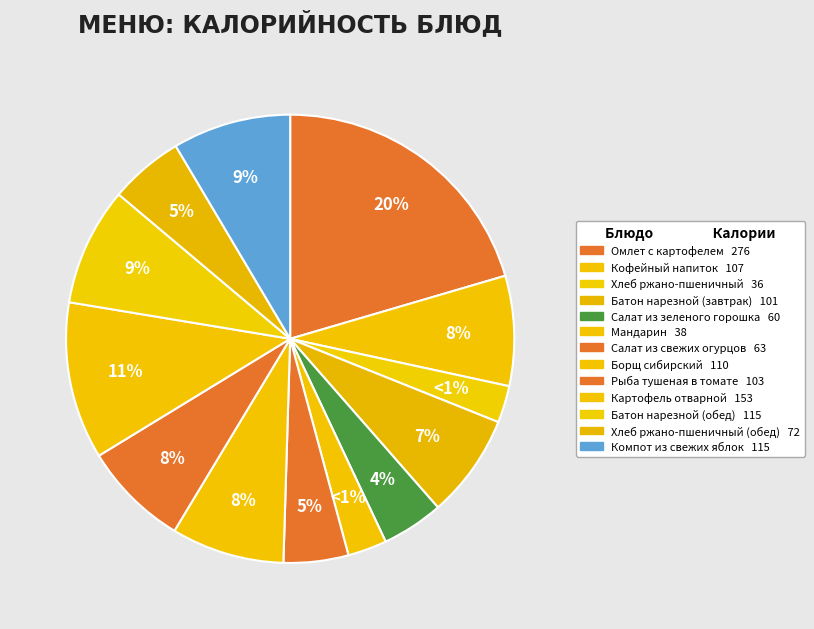

The Борщ сибирский slice represents 17% of the pie. True or false?

False